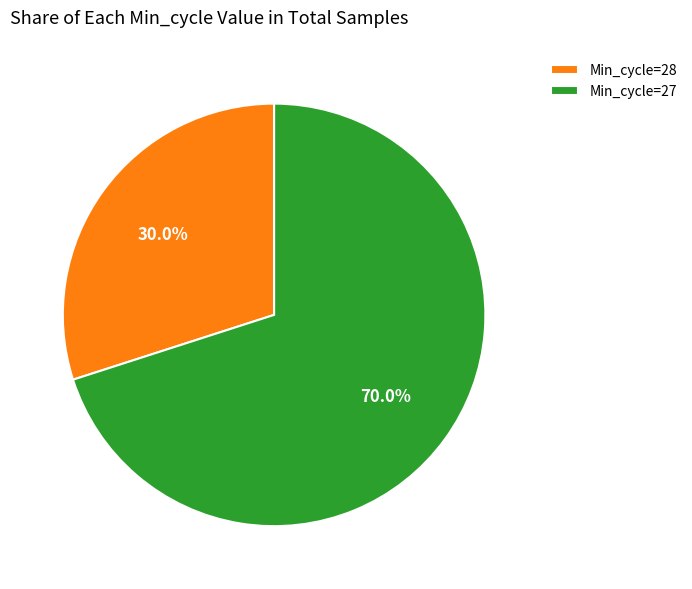

Which slice is the smallest?

Min_cycle=28